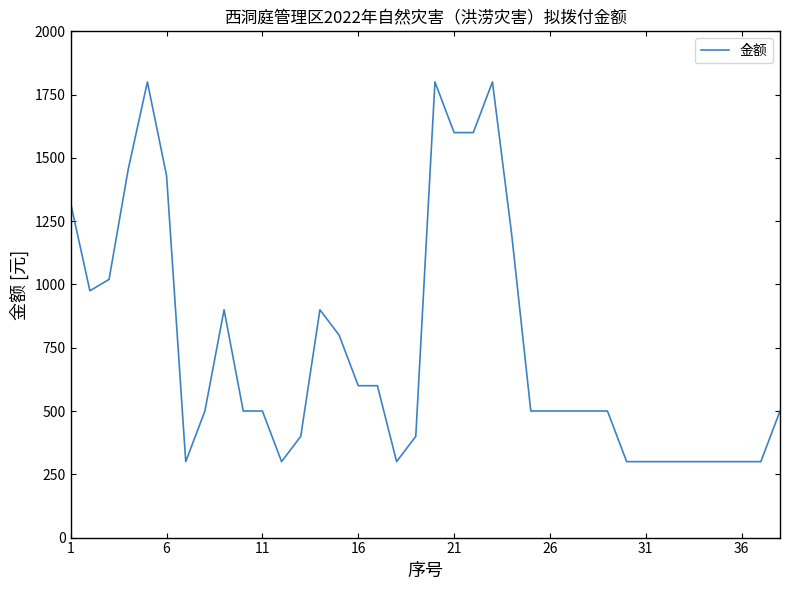

What is the minimum value shown in the chart?

300